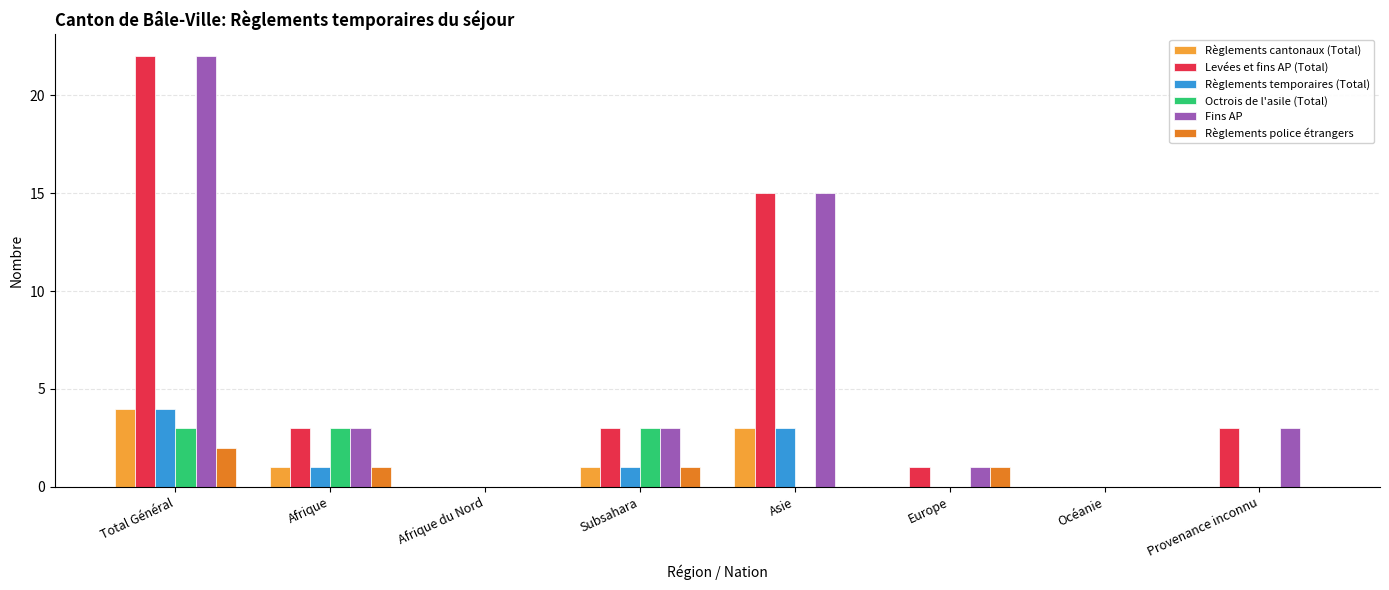

Reading left to right, transcribe all the data shown in this chart.

Règlements cantonaux (Total): 4	1	0	1	3	0	0	0
Levées et fins AP (Total): 22	3	0	3	15	1	0	3
Règlements temporaires (Total): 4	1	0	1	3	0	0	0
Octrois de l'asile (Total): 3	3	0	3	0	0	0	0
Fins AP: 22	3	0	3	15	1	0	3
Règlements police étrangers: 2	1	0	1	0	1	0	0